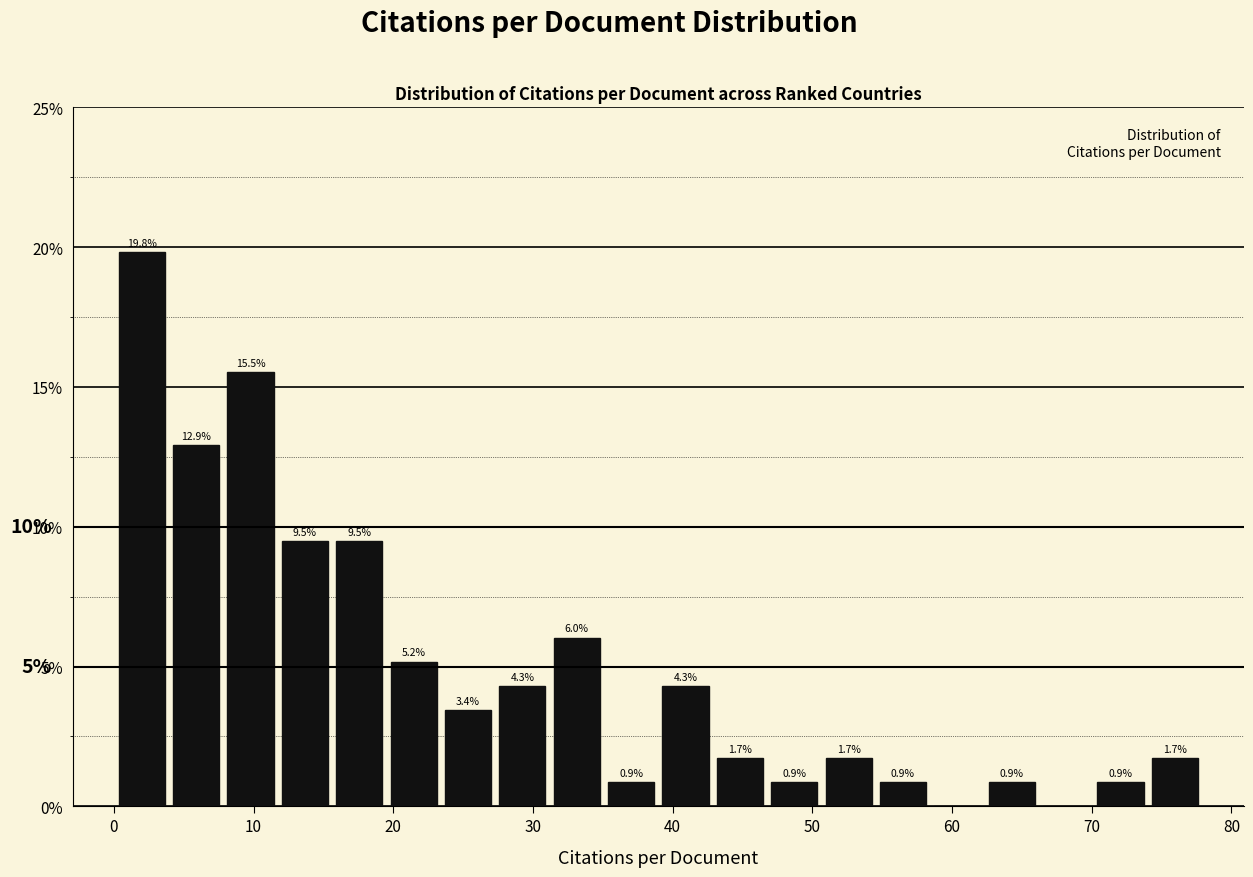

Around what value on the x-axis is the tallest bar? Give the approximate position of its centre, as read against the axis.

2